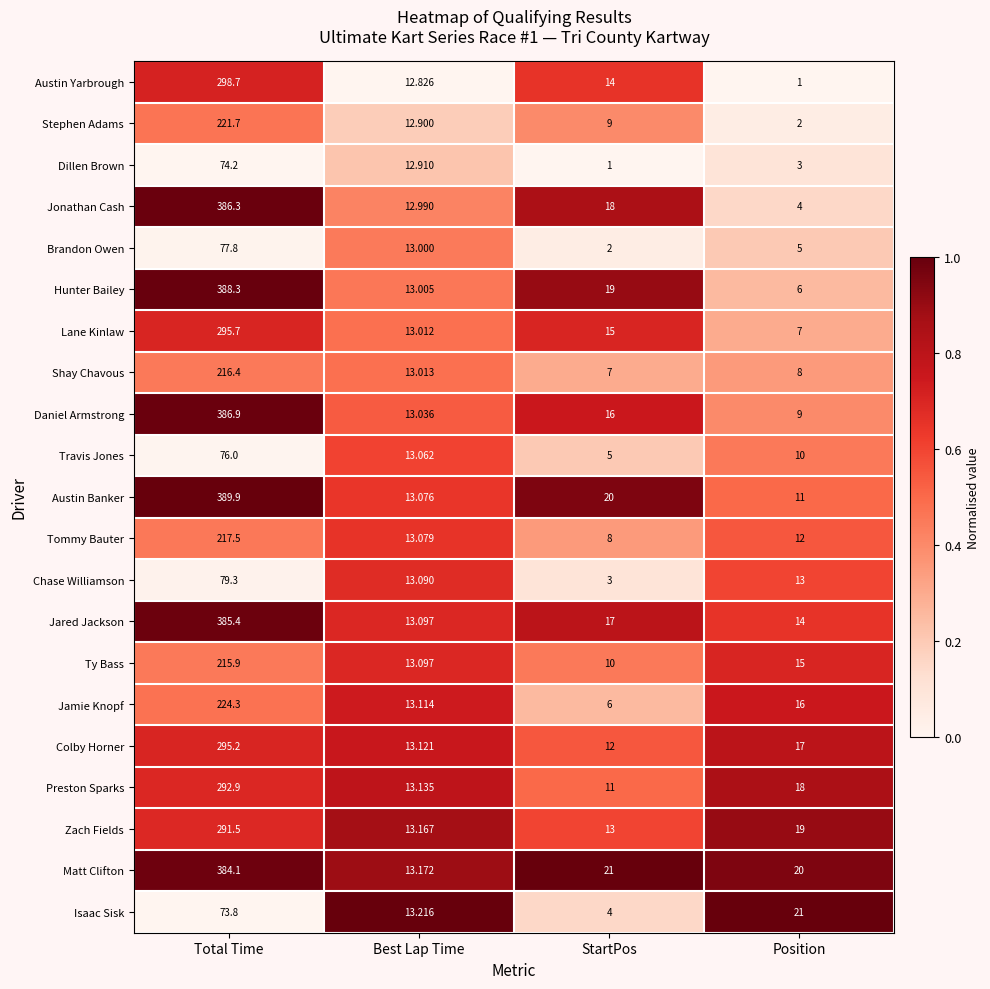

Where is Austin Yarbrough nearest to the value 149?

StartPos